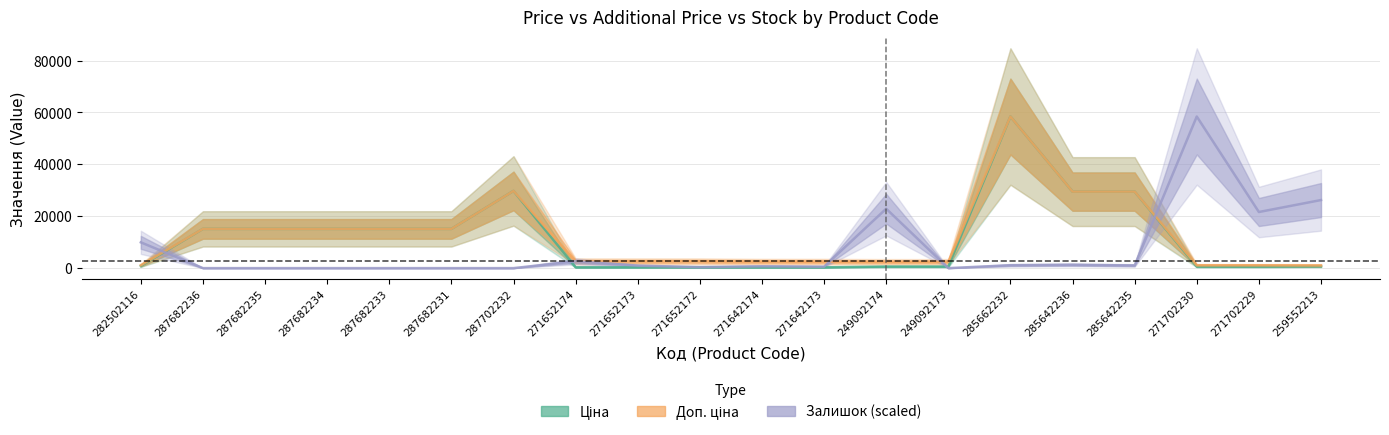

True or false: Ціна has more than 2 interior local peaks.

False